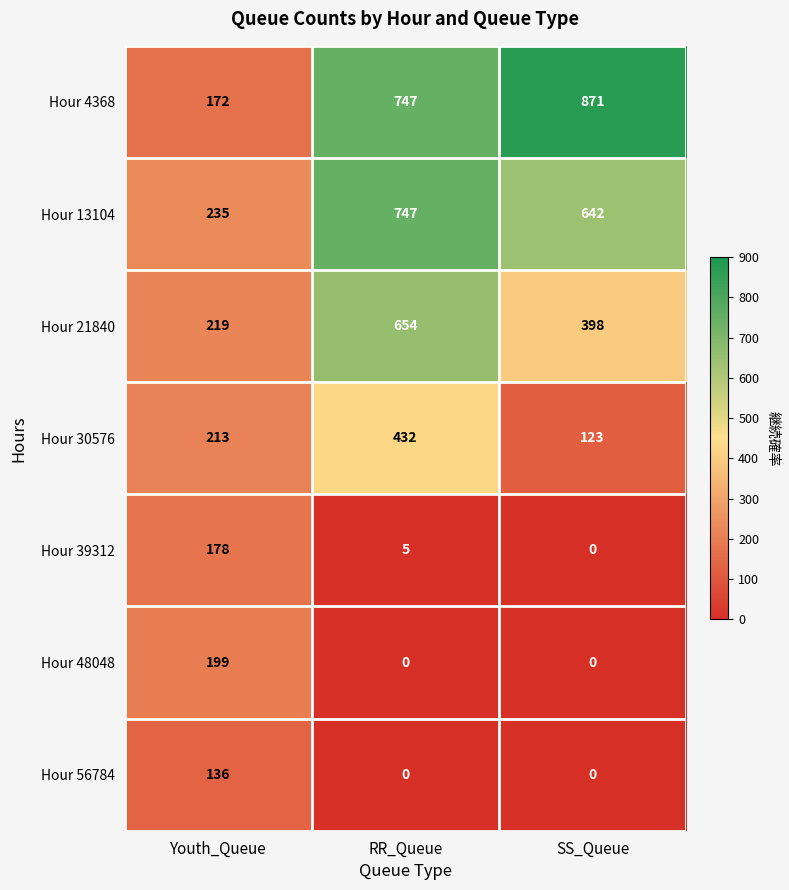

What is the difference between the Hour 30576 values at Youth_Queue and RR_Queue?

219